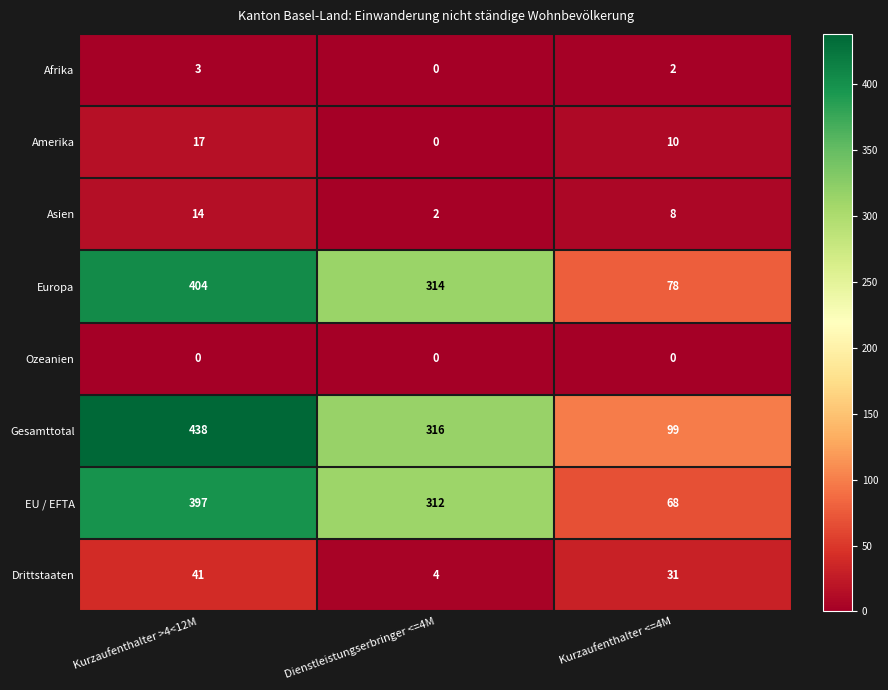

What is the lowest value of the Gesamttotal series?

99